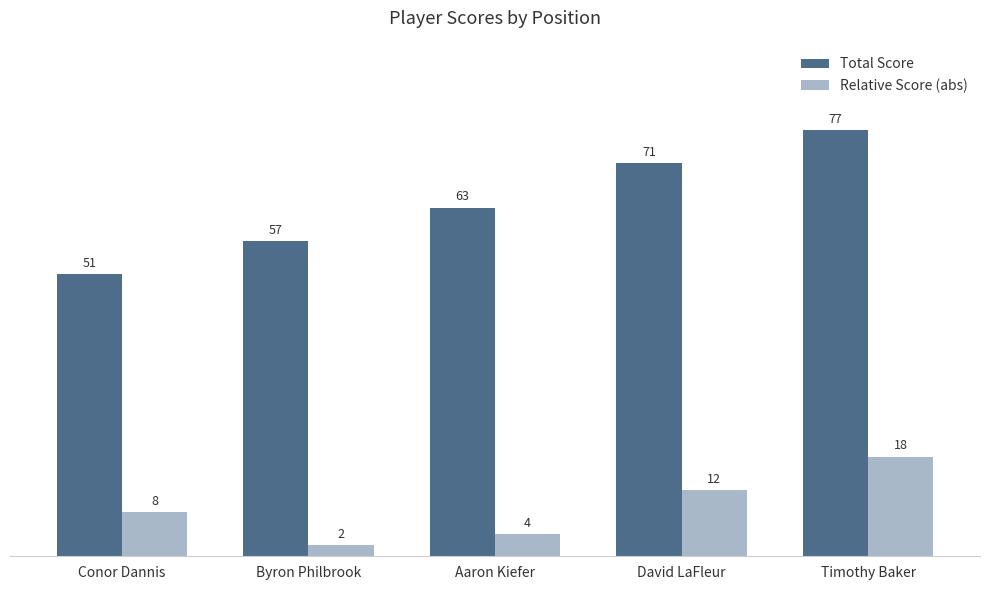

How many distinct data groups are displayed?

2